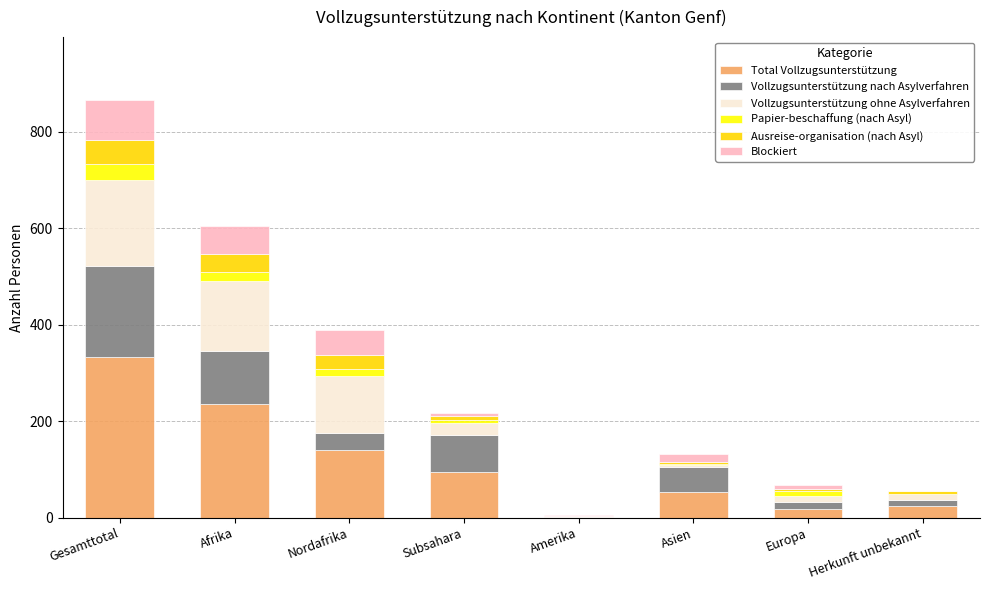

What is the sum of all Total Vollzugsunterstützung values?

901